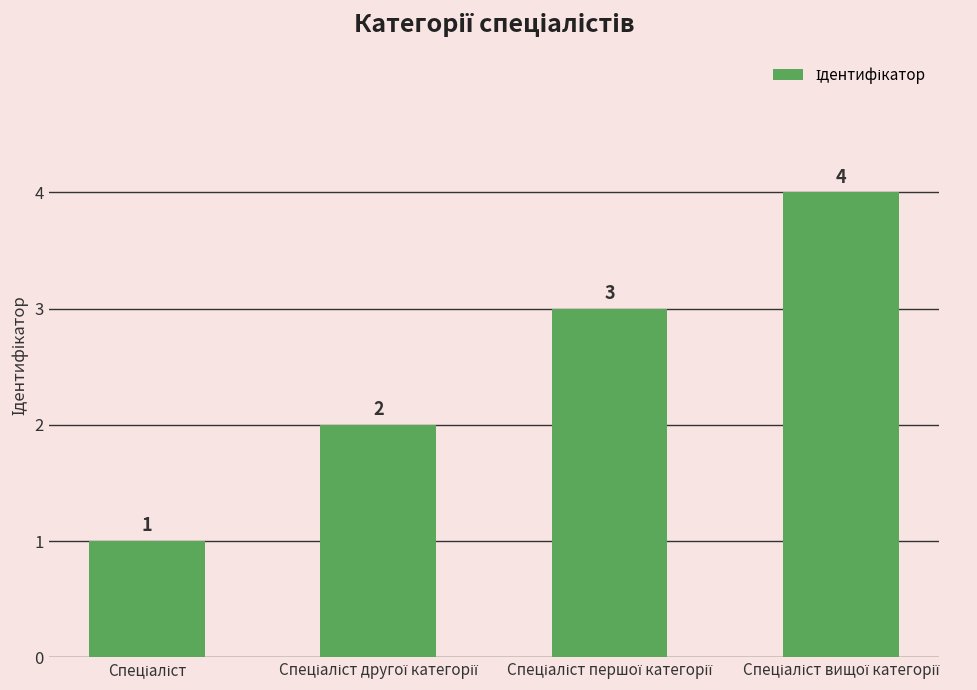

How many categories are shown in the chart?

4